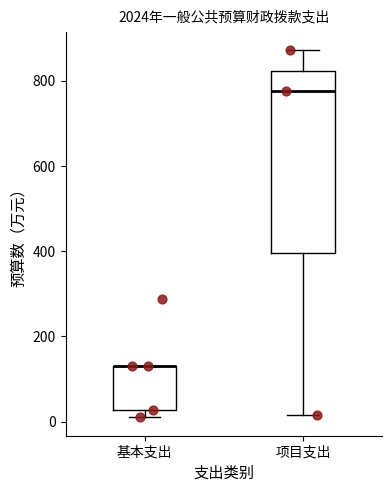

Which box is the tallest, from its lower edge to its upper edge?

项目支出